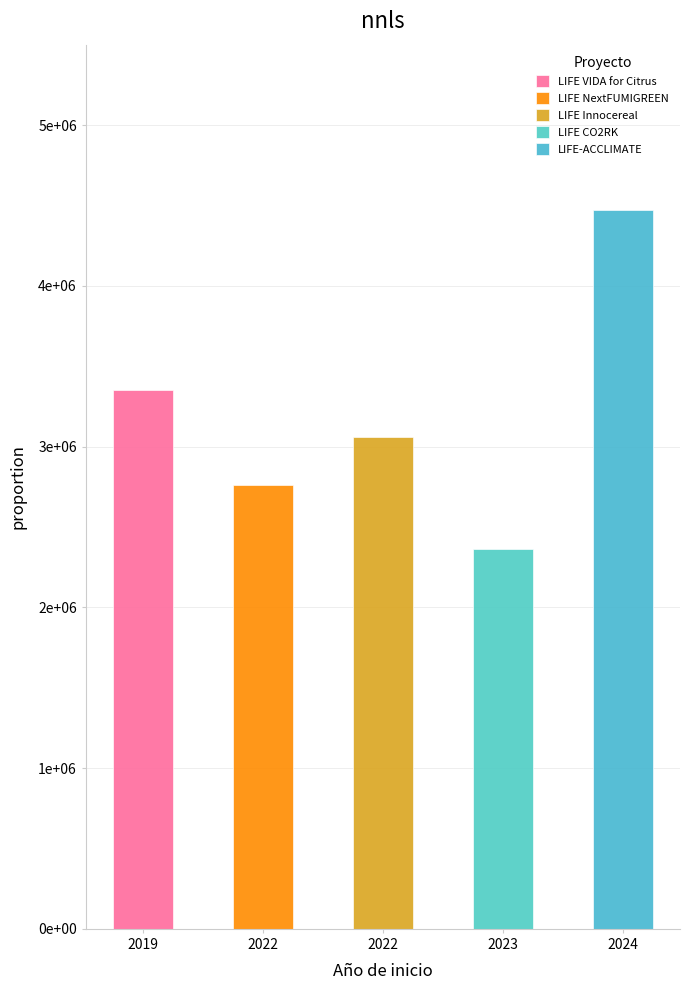

What is the difference between the maximum and minimum values?

2102979